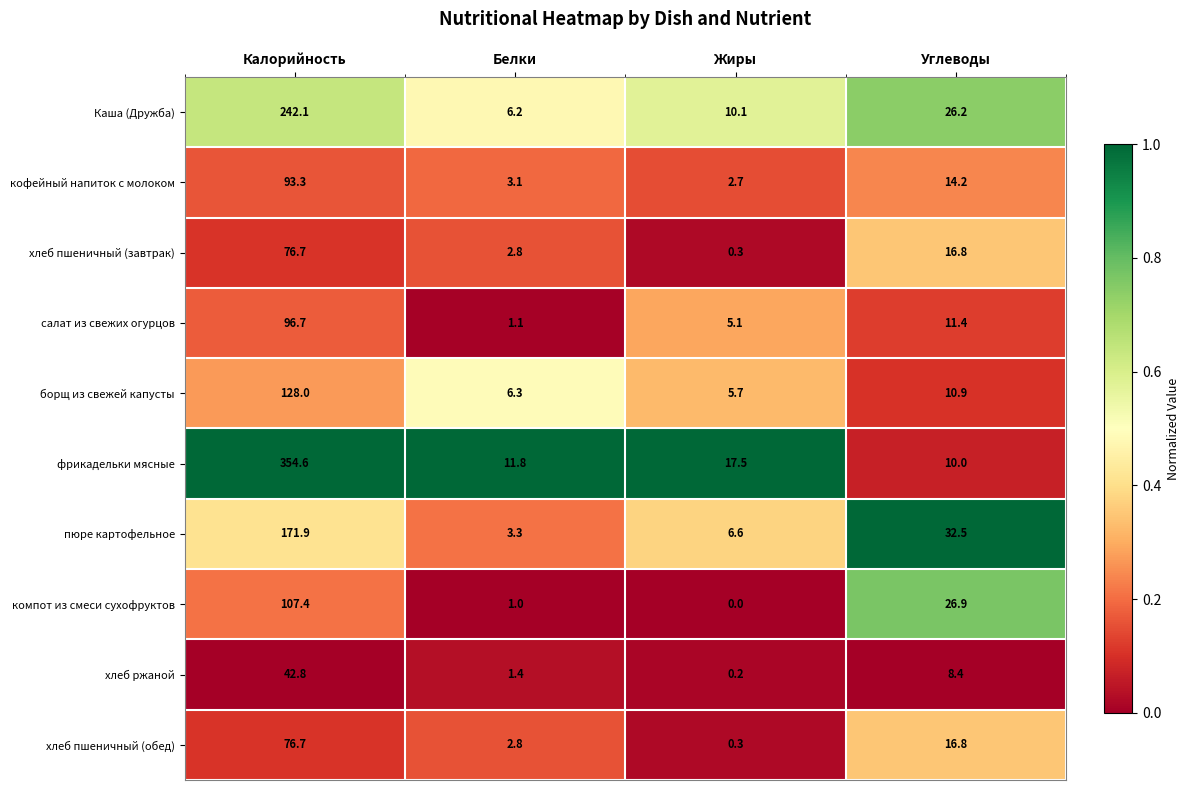

Which series has the largest total across all categories?

фрикадельки мясные